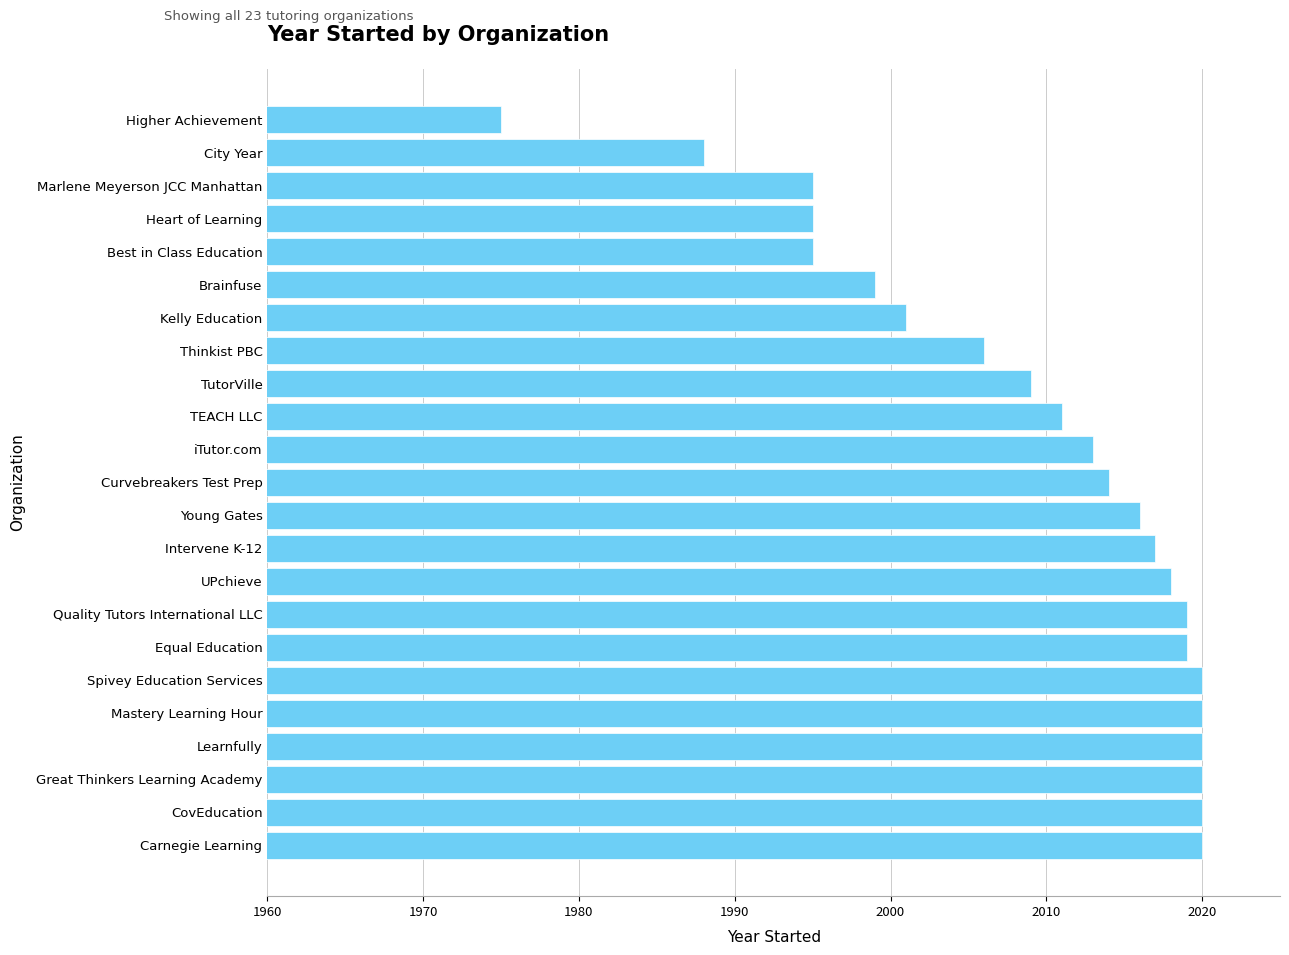

What is the minimum value shown in the chart?

1975